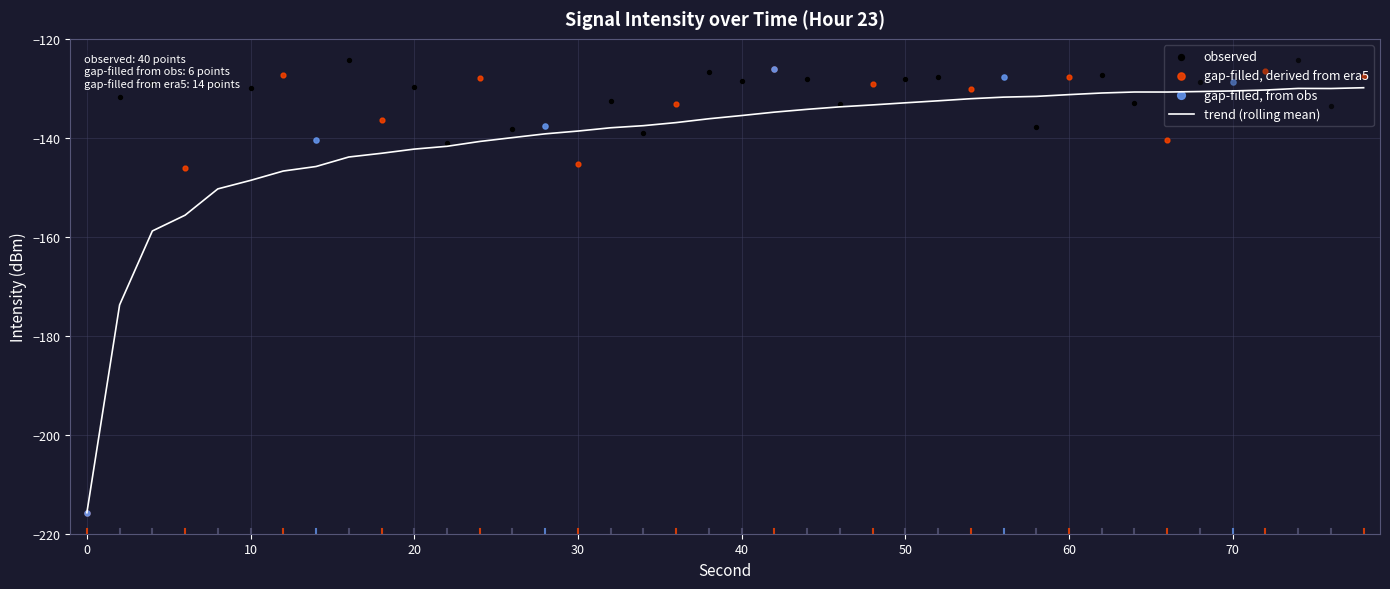

True or false: trend (rolling mean) has a value of -76.7 at 70.

False